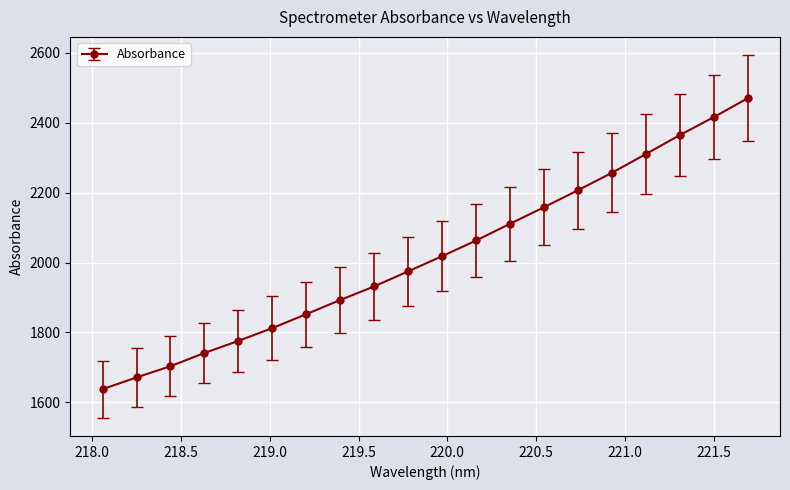

What is the maximum value shown in the chart?

2469.7